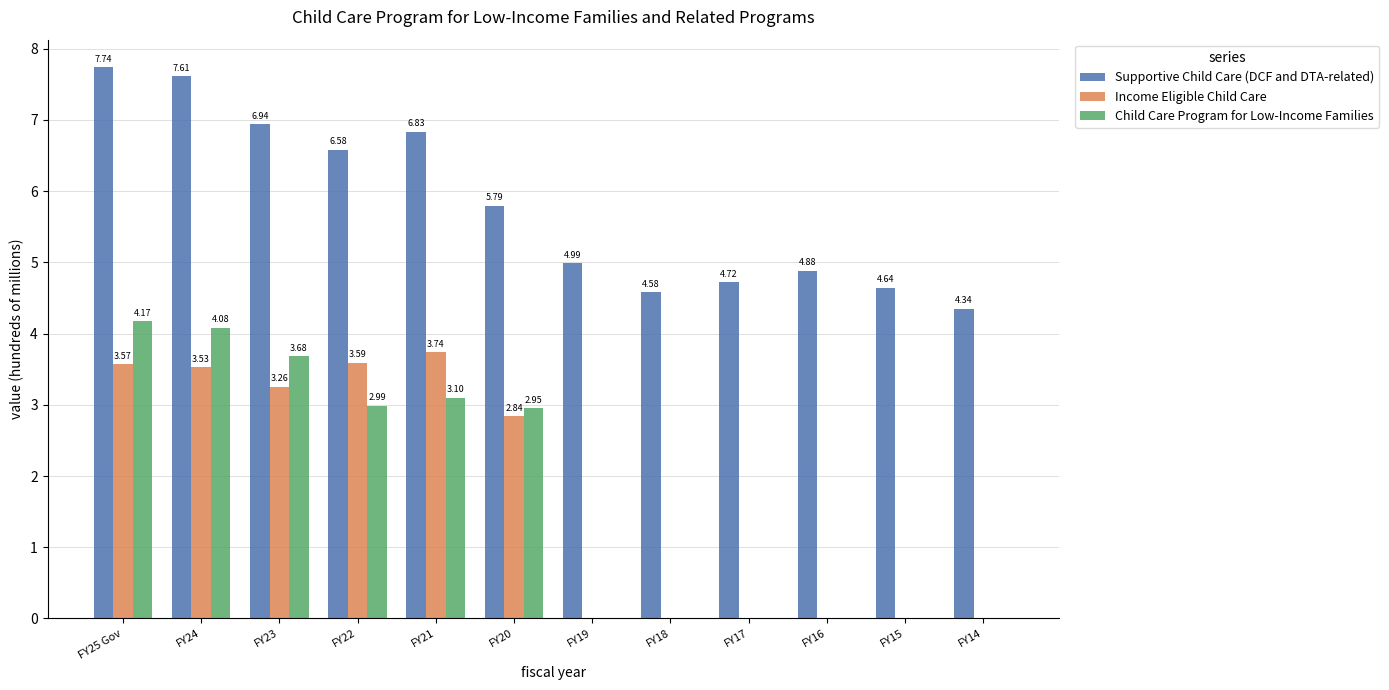

What is the maximum value shown in the chart?

7.7